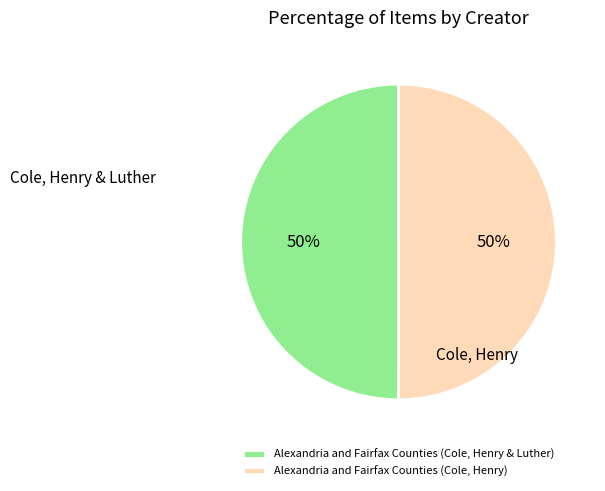

What is the ratio of the value at Alexandria and Fairfax Counties (Cole, Henry) to the value at Alexandria and Fairfax Counties (Cole, Henry & Luther)?

1.0